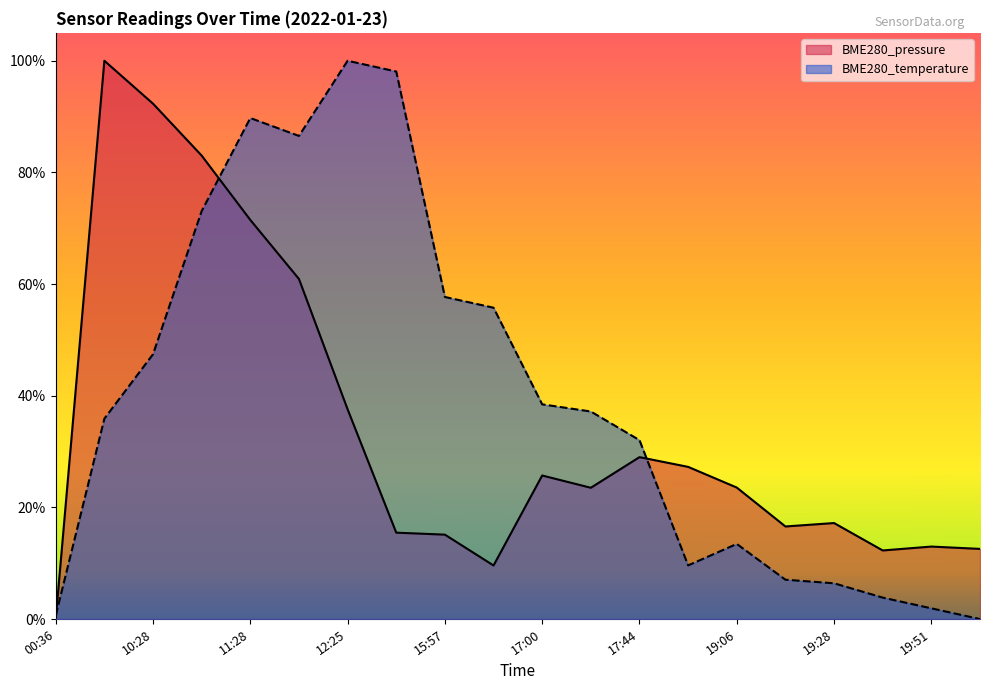

What are all the series names shown in the legend?

BME280_pressure, BME280_temperature